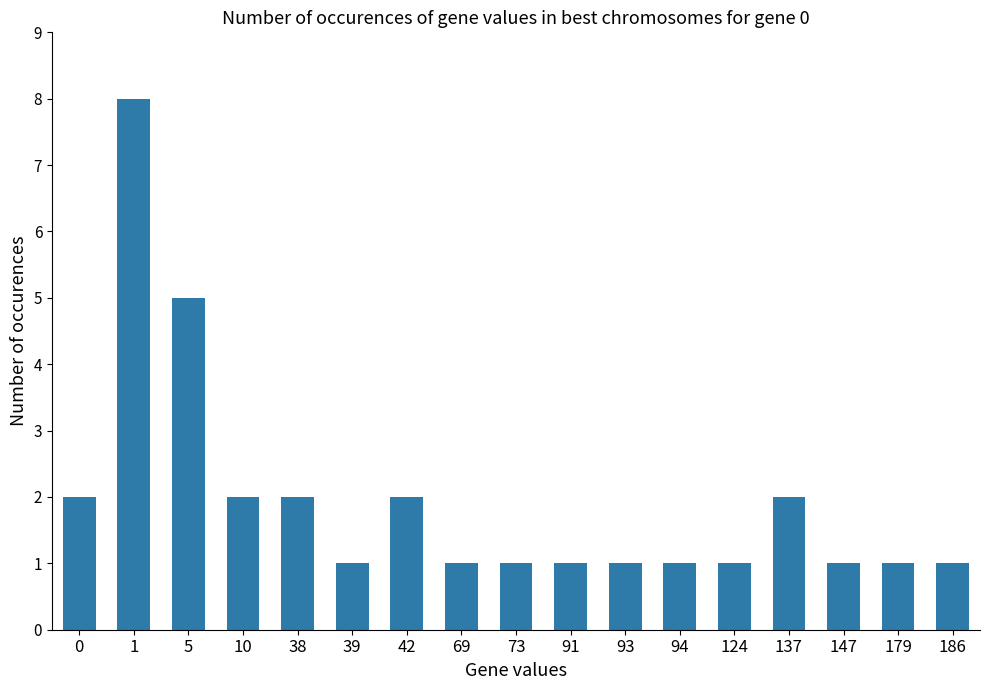

Is it true that the value at 179 is 1?

True